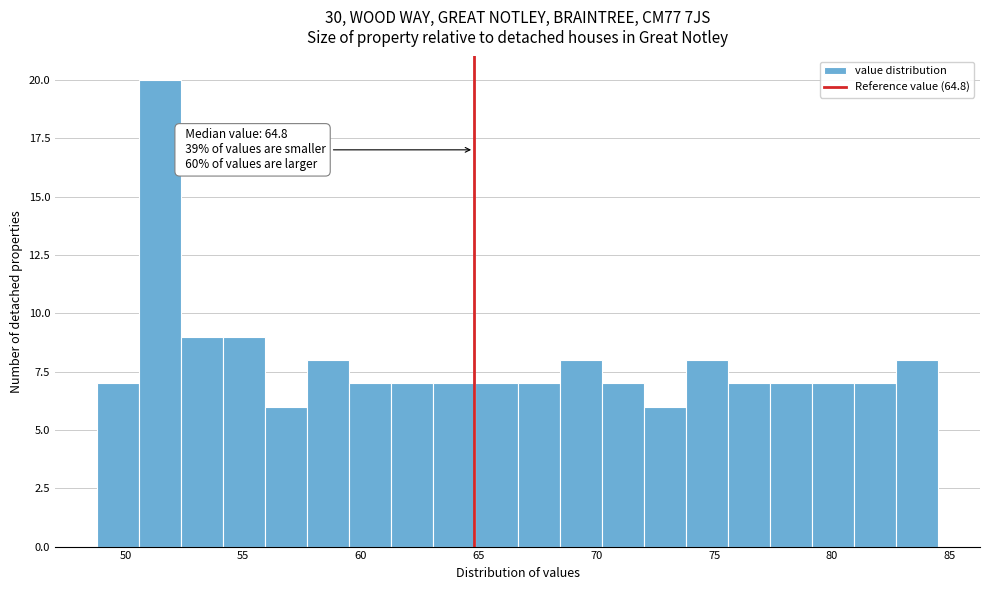

Read against the x-axis, roughly where is the centre of the tallest bar?

51.5